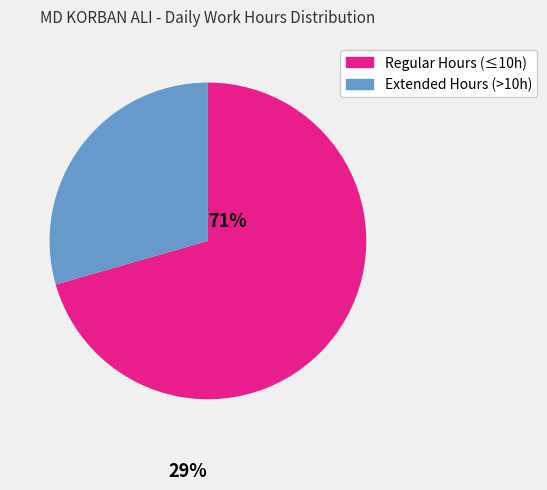

Is there any slice that represents more than half of the pie?

Yes